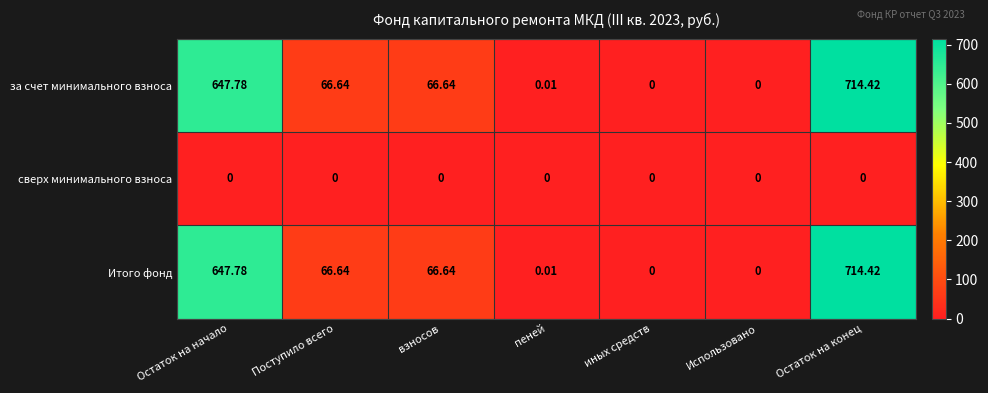

Is the value of Итого фонд at Поступило всего greater than the value of за счет минимального взноса at иных средств?

Yes